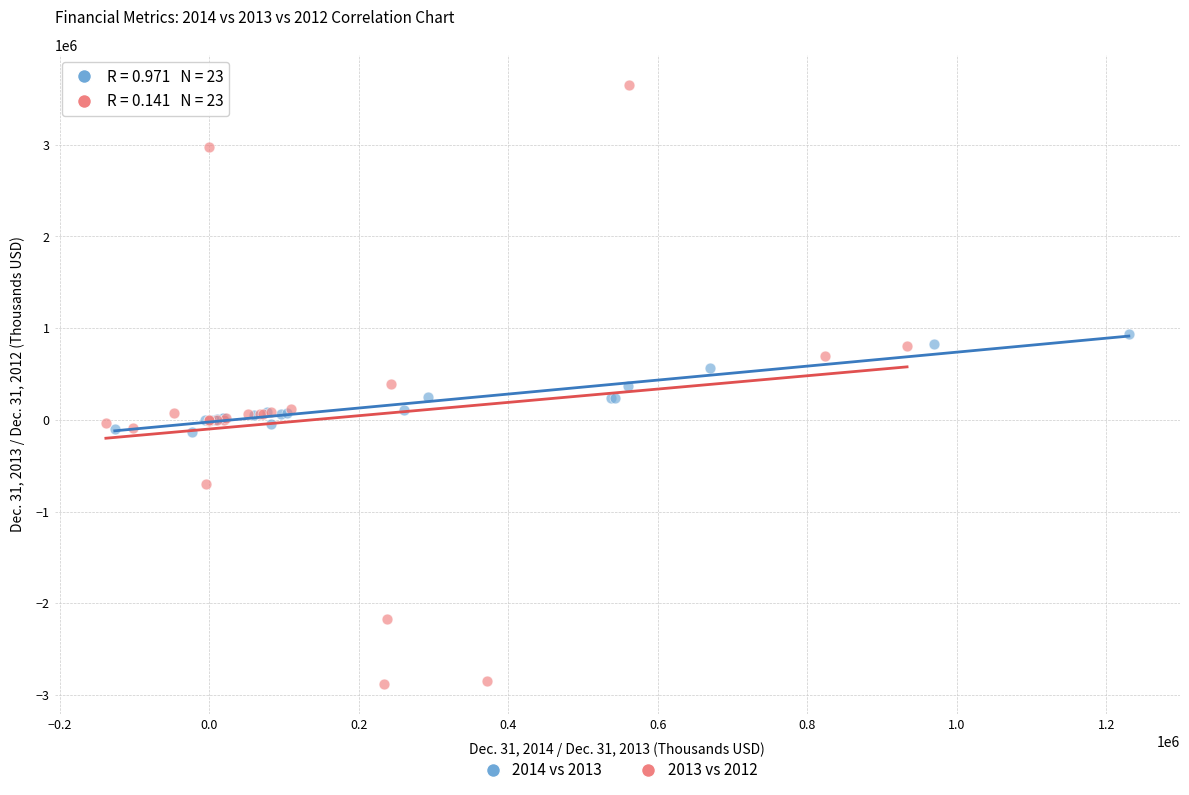

Which series reaches the minimum Y coordinate?

2013 vs 2012